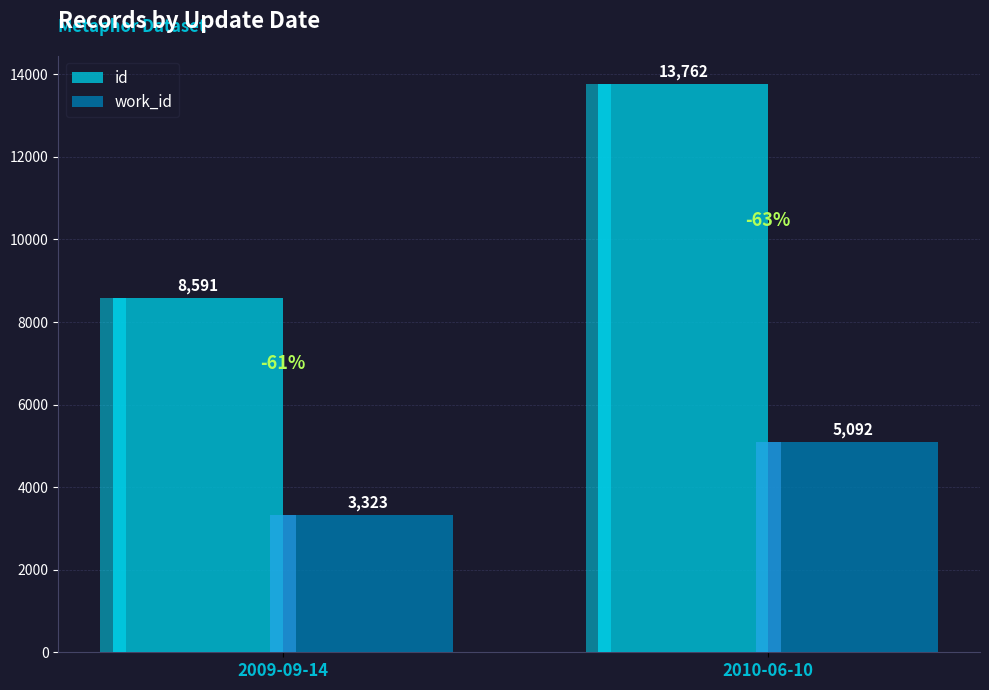

What is the difference between the highest and lowest values at 2010-06-10?

8670